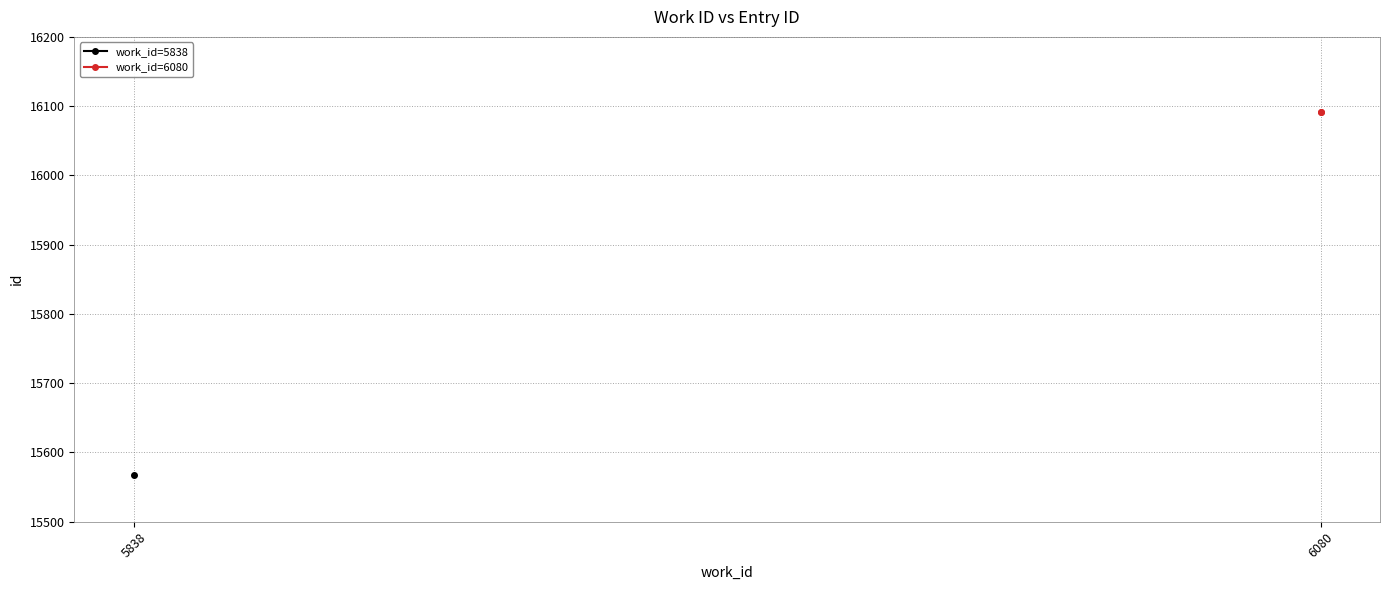

List the labels in order of value, smallest first.

6080, 6080